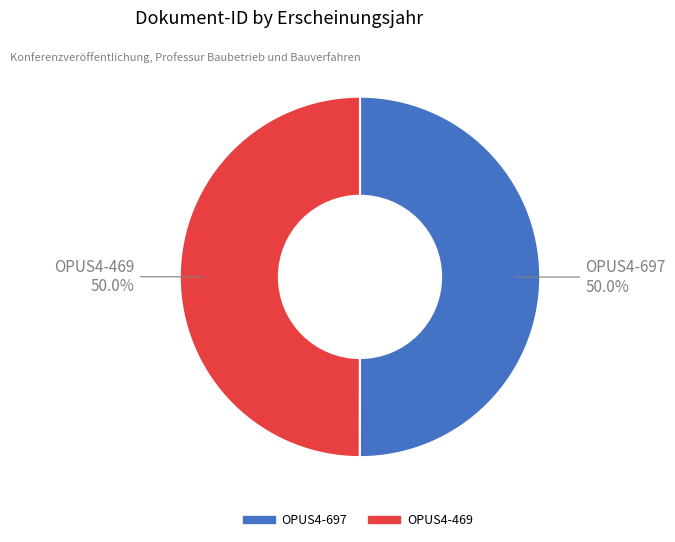

Is the sum of OPUS4-469 and OPUS4-697 greater than half?

Yes